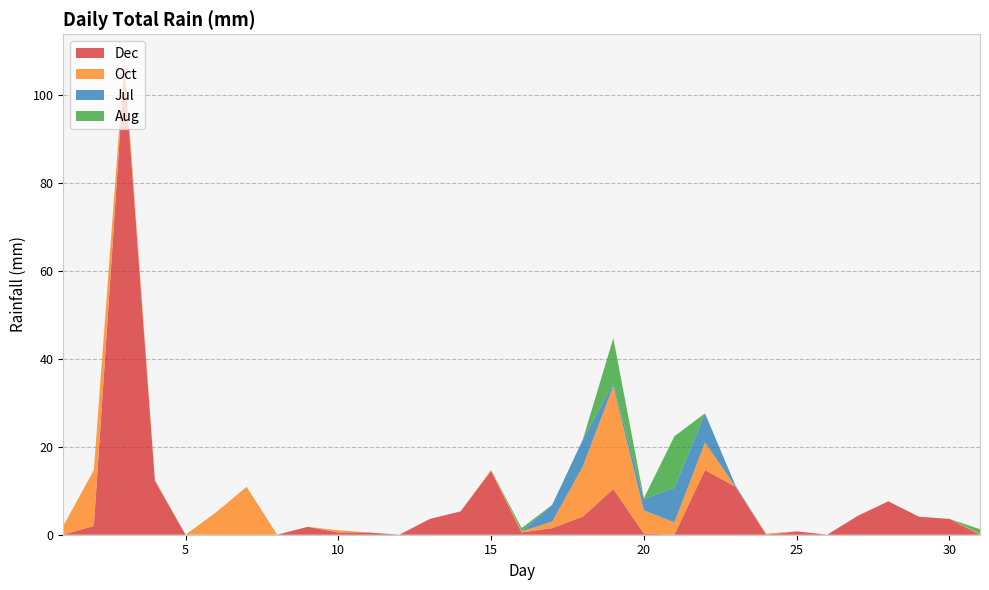

Reading right to left, extract all data points from this chart.

Dec: 0.0	3.6	4.1	7.6	4.3	0.0	0.8	0.0	10.9	14.7	0.0	0.2	10.4	4.1	1.5	0.5	14.5	5.3	3.6	0.0	0.5	0.5	1.8	0.0	0.0	0.0	0.0	12.2	106.4	2.0	0.0
Oct: 0.2	0.0	0.0	0.0	0.0	0.0	0.0	0.2	0.0	6.3	2.8	5.3	23.4	11.4	1.5	0.2	0.2	0.0	0.0	0.0	0.0	0.5	0.0	0.0	10.9	5.1	0.0	0.2	2.0	12.7	2.0
Jul: 0.0	0.0	0.0	0.0	0.0	0.0	0.0	0.0	0.2	6.6	7.9	2.5	0.5	6.1	3.8	0.0	0.0	0.0	0.0	0.0	0.0	0.0	0.0	0.0	0.0	0.0	0.0	0.0	0.0	0.0	0.0
Aug: 1.0	0.0	0.0	0.0	0.0	0.0	0.0	0.0	0.0	0.0	11.7	0.2	10.4	0.0	0.0	0.8	0.0	0.0	0.0	0.0	0.0	0.0	0.0	0.0	0.0	0.0	0.0	0.0	0.0	0.0	0.0